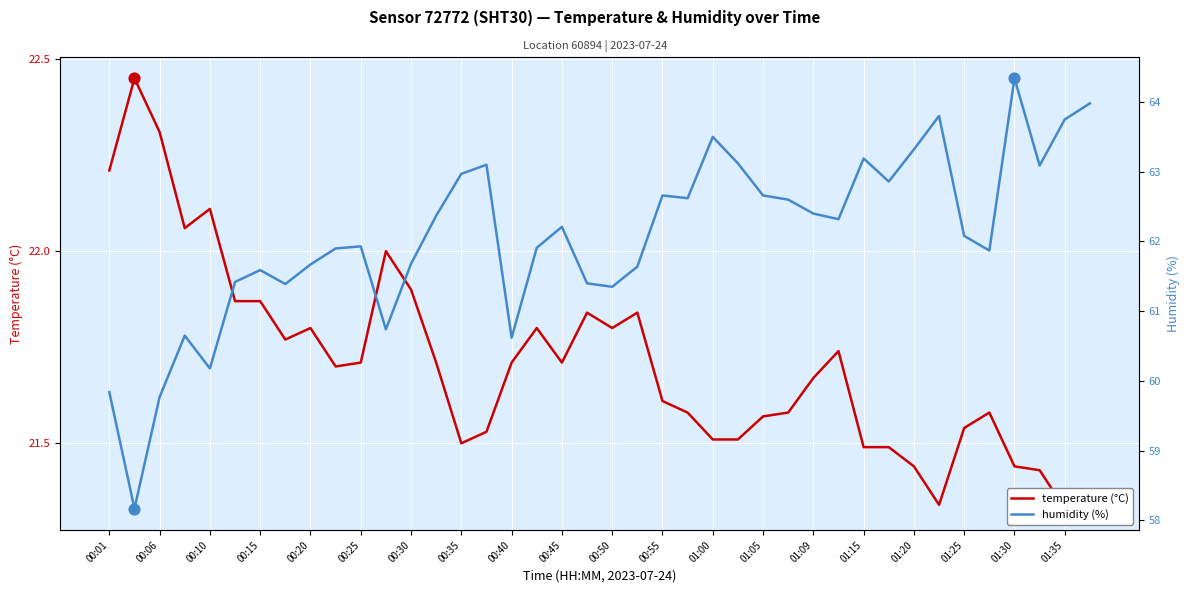

Which series contains the lowest Y value?

temperature (°C)